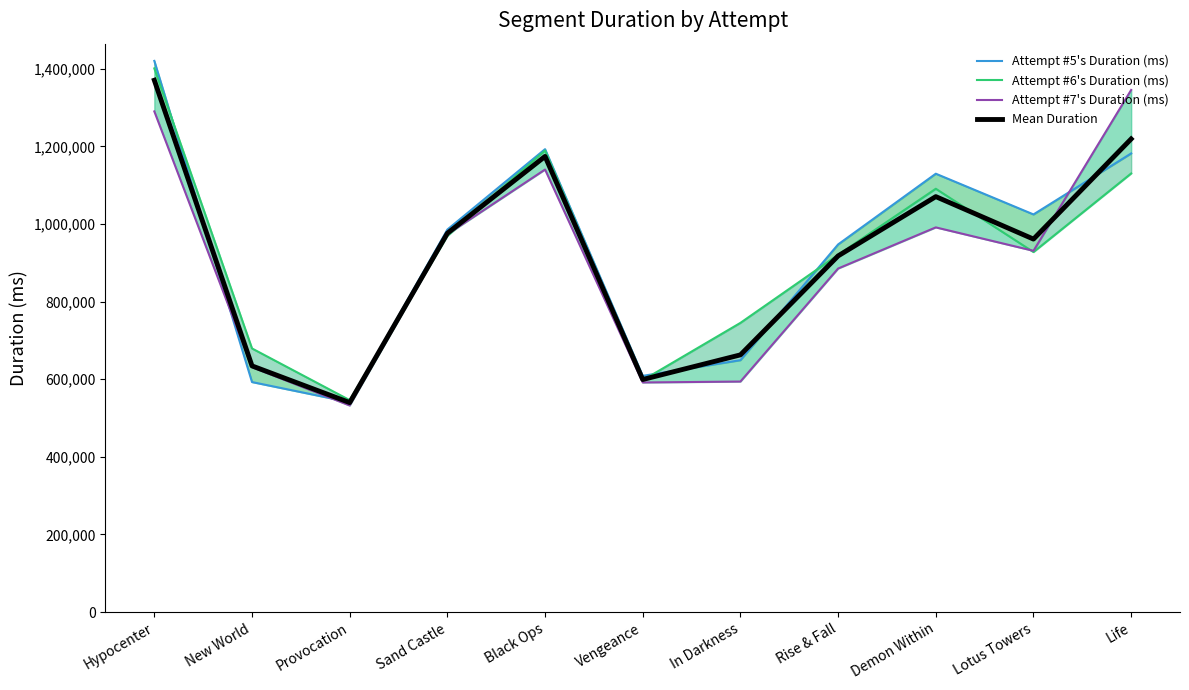

Rank the series at In Darkness from highest to lowest value.

Attempt #6's Duration (ms), Mean Duration, Attempt #5's Duration (ms), Attempt #7's Duration (ms)